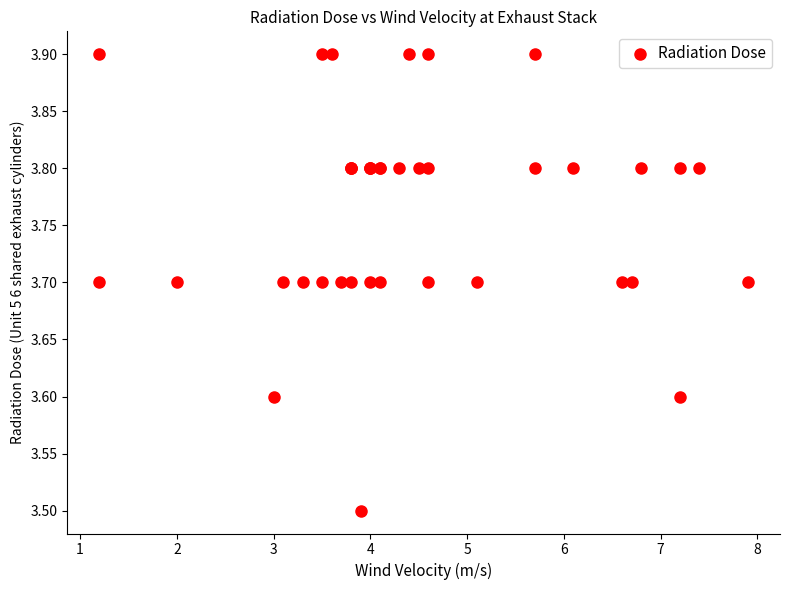

What Y value in the scatter plot is closest to 3?

3.5